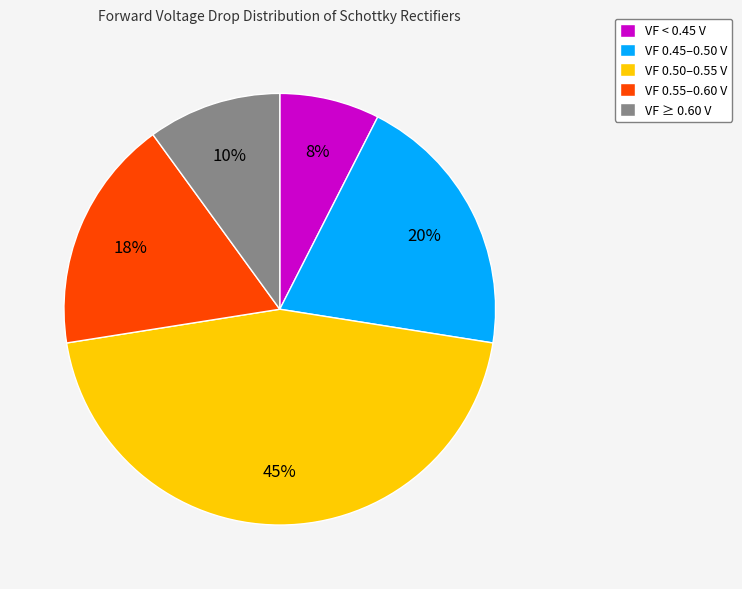

To the nearest percent, what is the average slice percentage?

20%